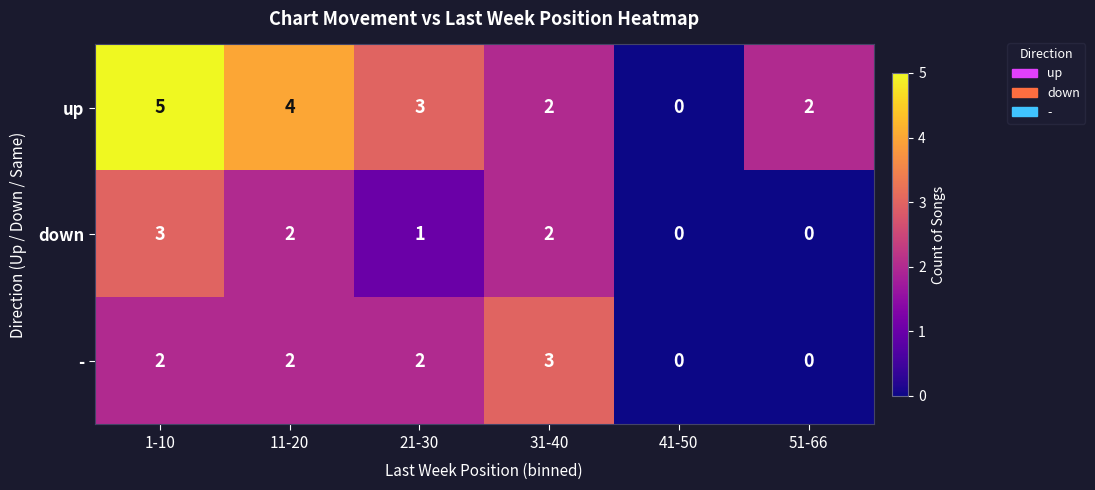

Is the value of down at 21-30 greater than the value of - at 21-30?

No